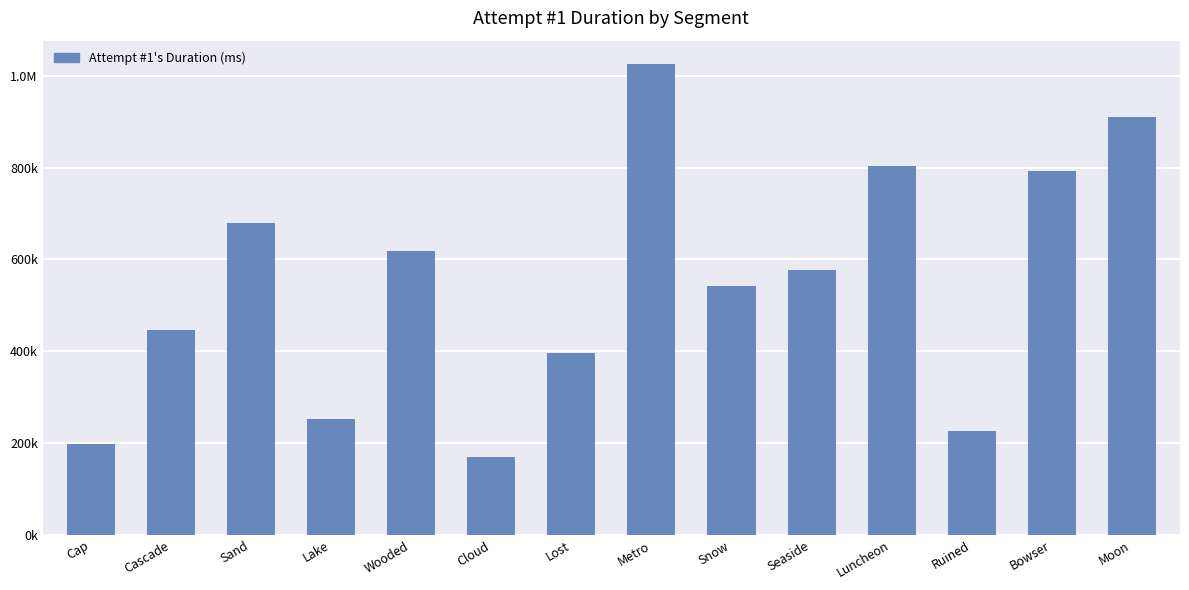

Is it true that the value at Ruined is 225562?

True